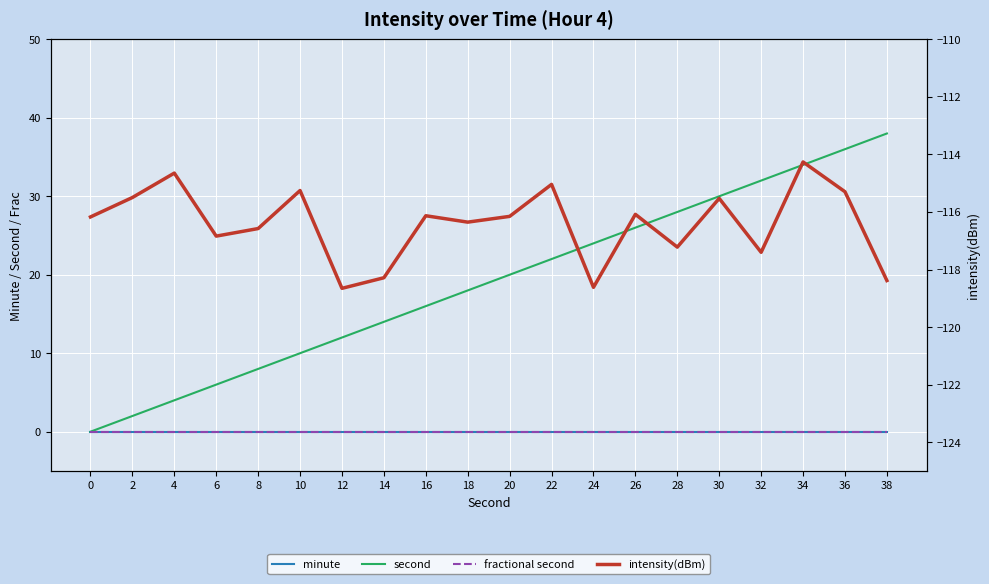

True or false: fractional second and intensity(dBm) intersect in this chart.

False